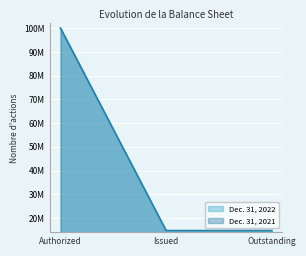

True or false: Dec. 31, 2022 has a value of 100000000 at Shares authorized.

True